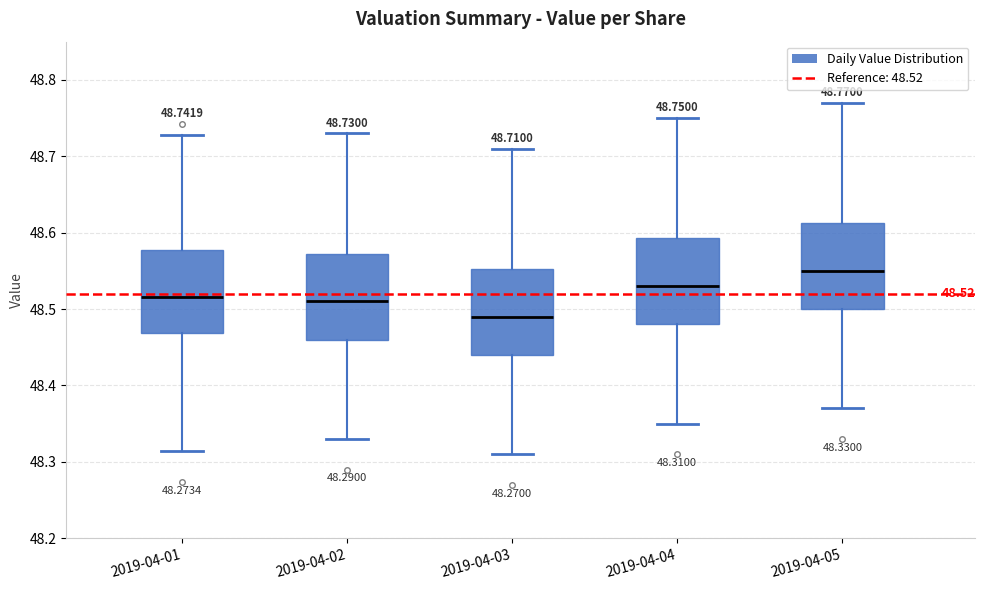

Which box's median line is the highest?

2019-04-05